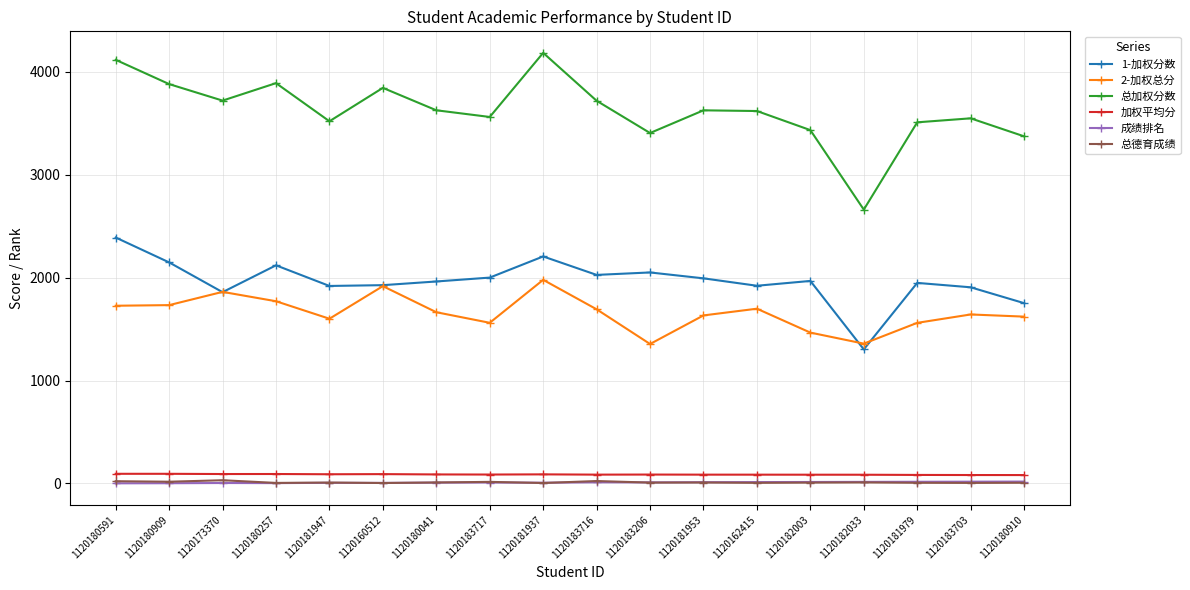

How many categories are shown in the chart?

18